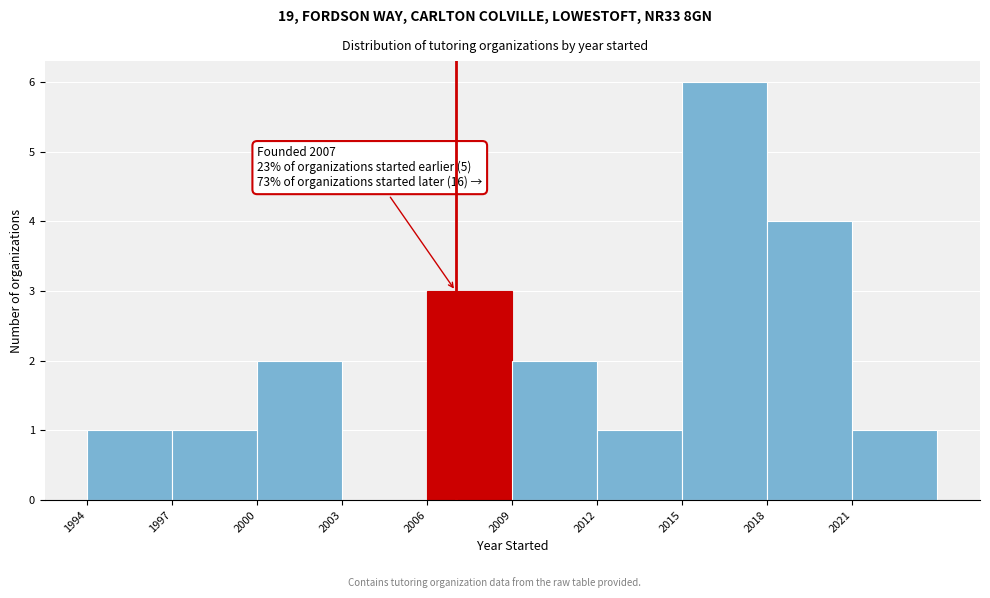

Which range on the x-axis has the tallest bar?

2015 to 2018